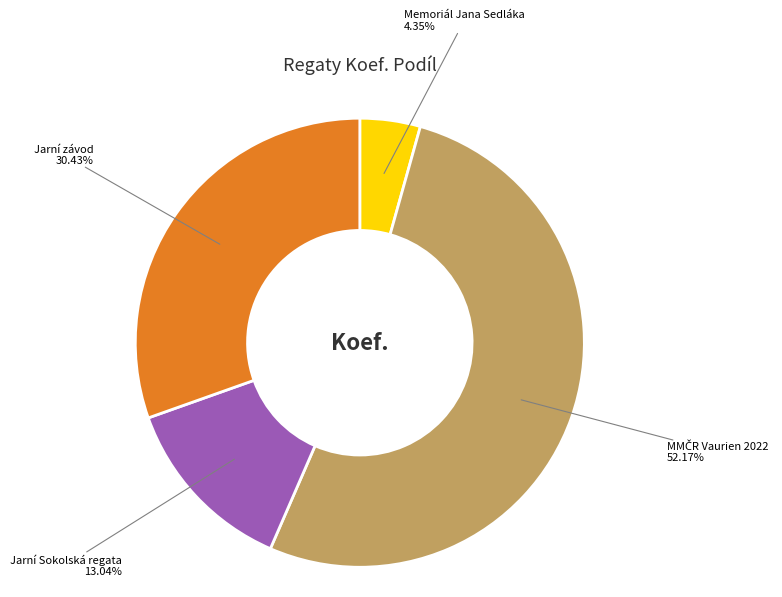

How many slices are in this pie chart?

4